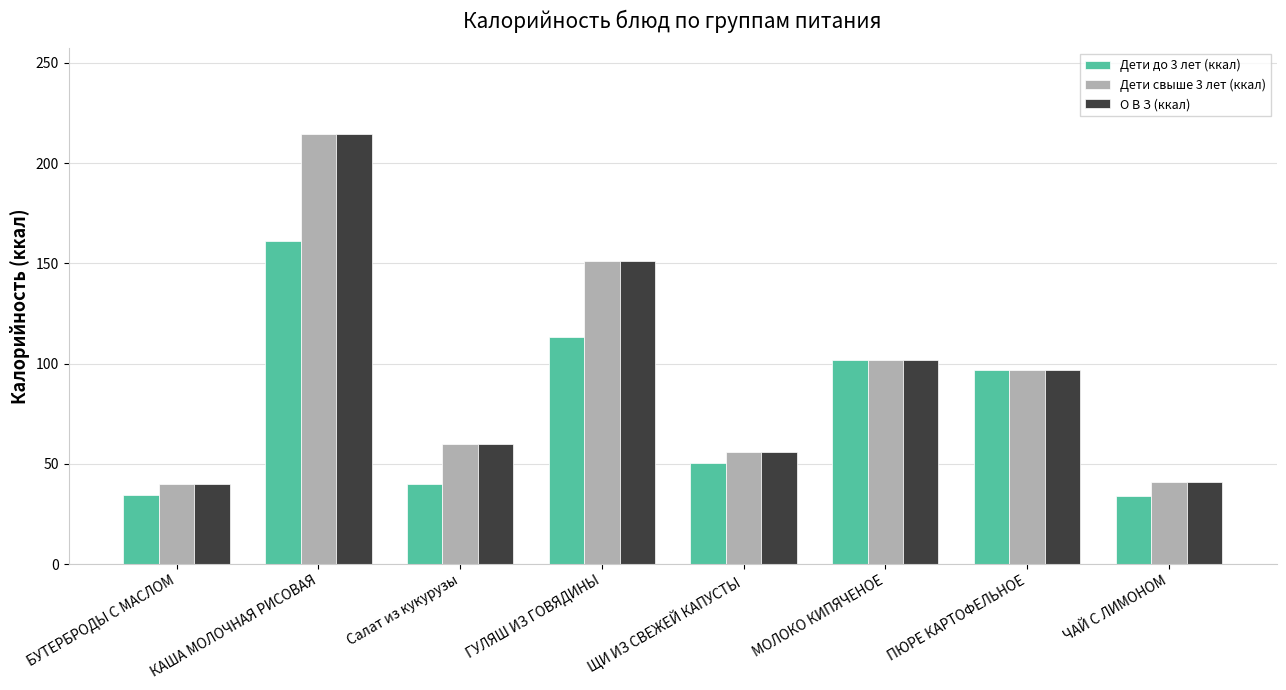

What position from the left is БУТЕРБРОДЫ С МАСЛОМ?

1